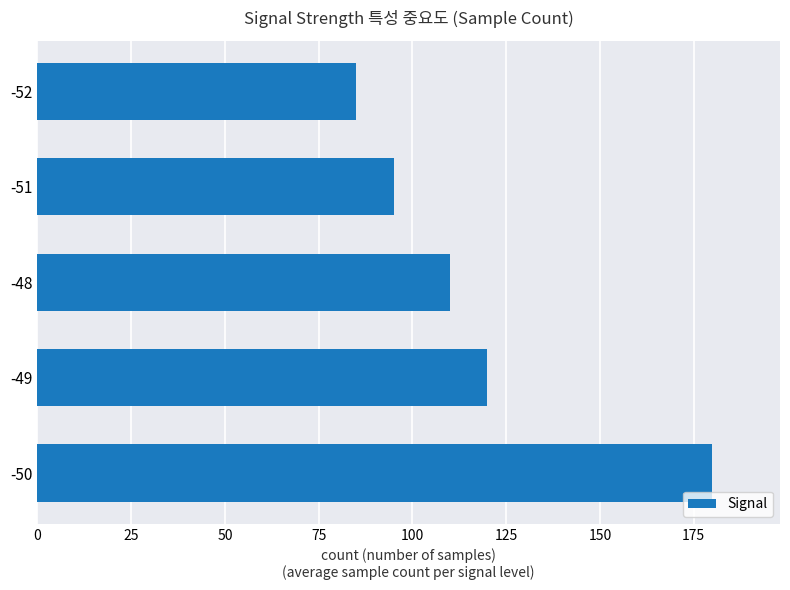

Rank the categories by value from lowest to highest.

-52, -51, -48, -49, -50